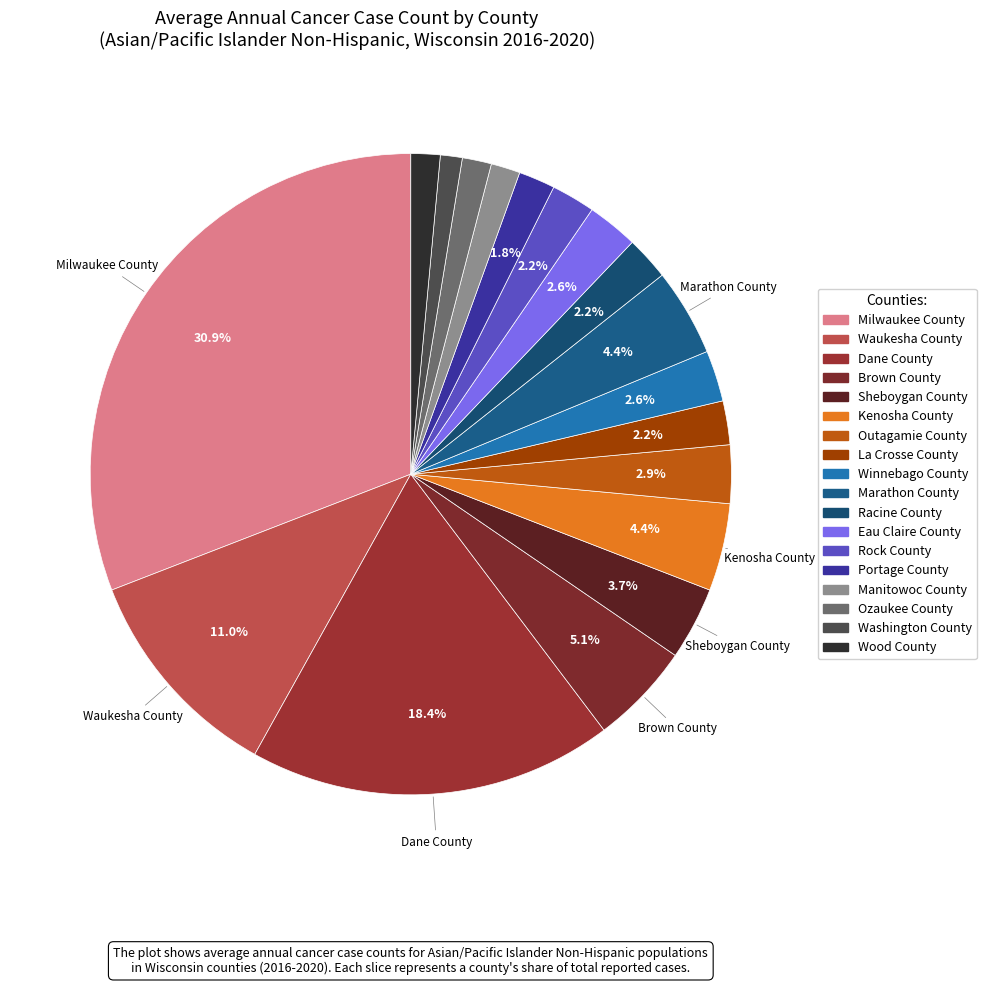

Which slice is the largest?

Milwaukee County